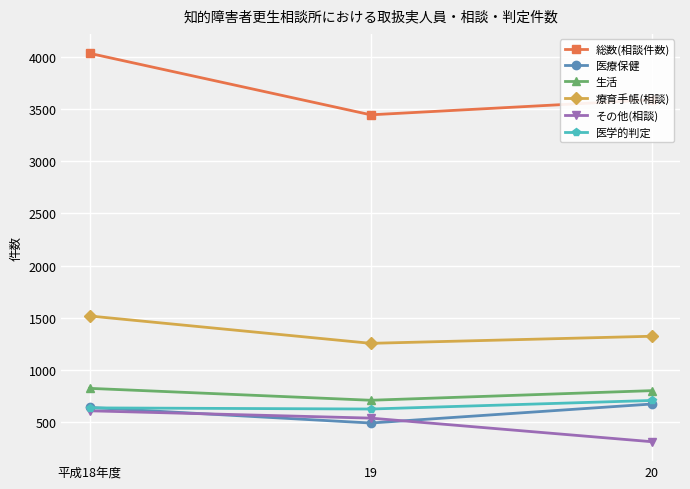

At how many categories does at least one series exceed 771?

3